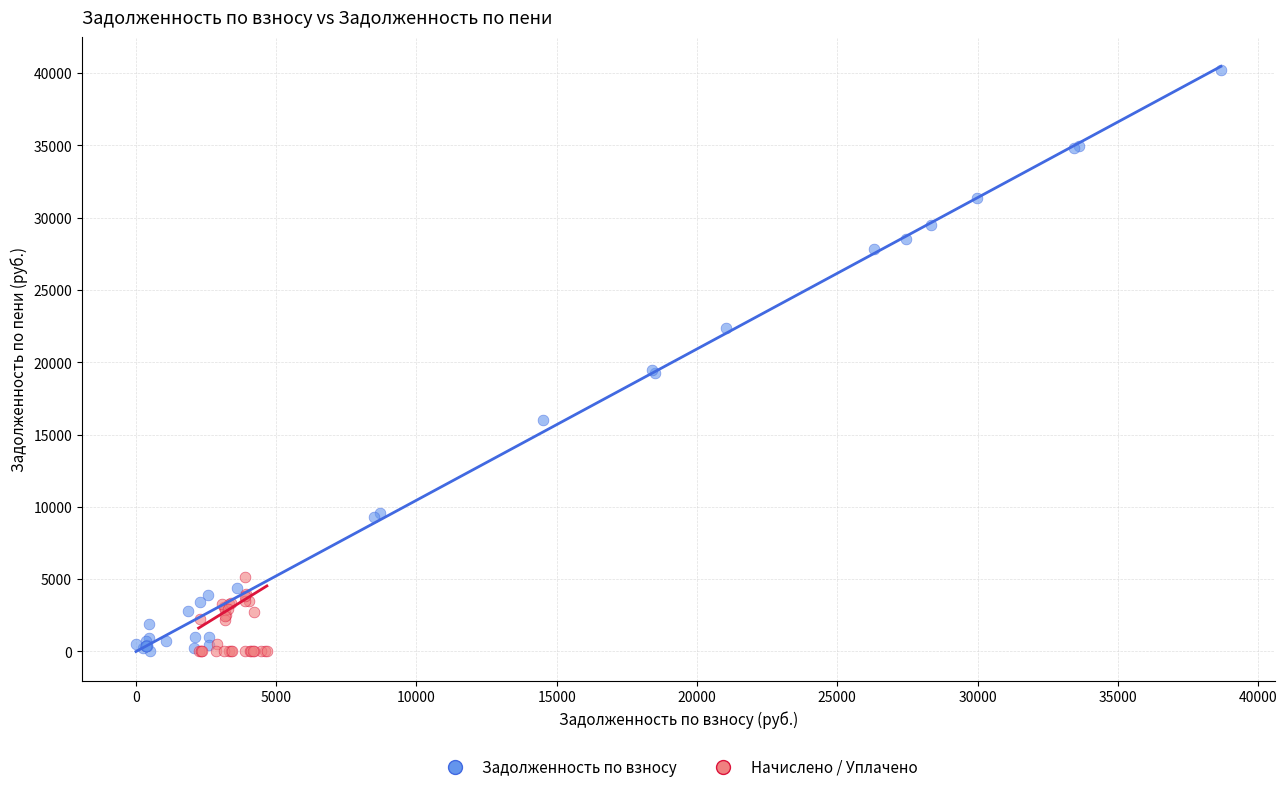

Which series contains the highest Y value?

Задолженность по взносу